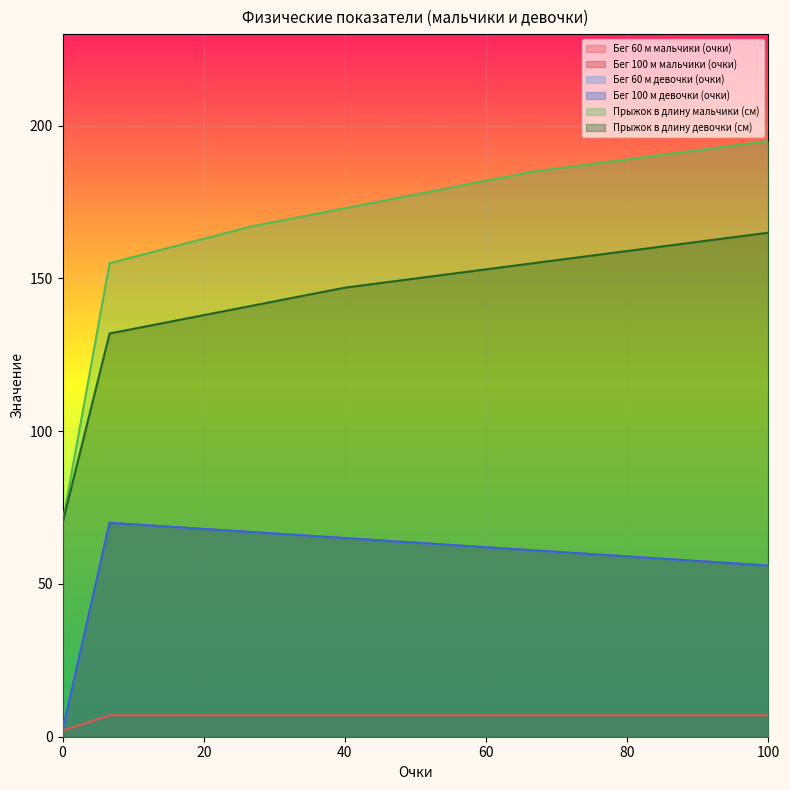

Does the chart display data point markers on the line(s)?

No